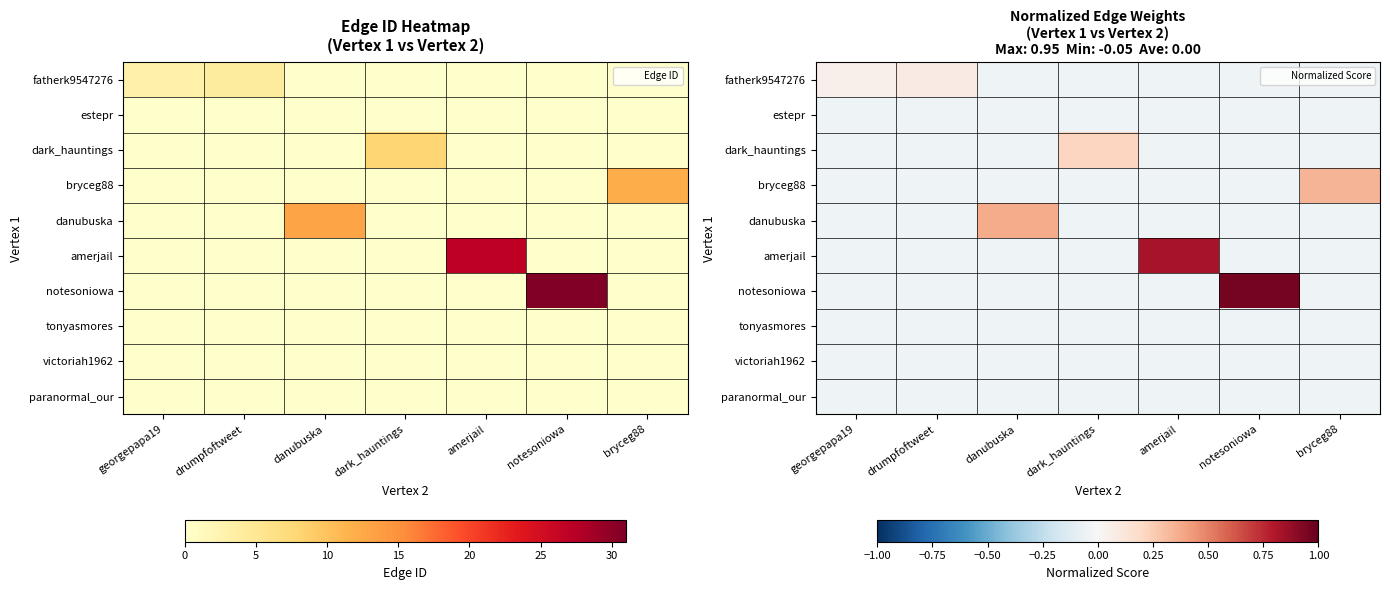

How many data points in notesoniowa are above 0?

1